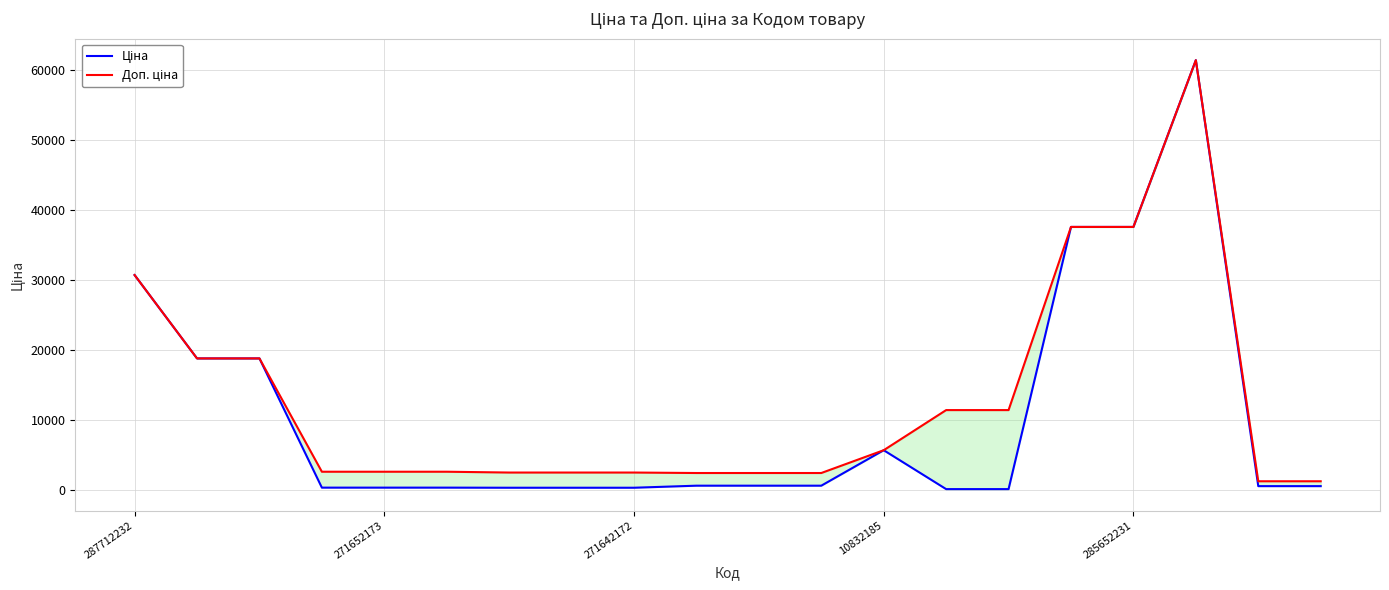

What is the sum of all Ціна values?

215628.7